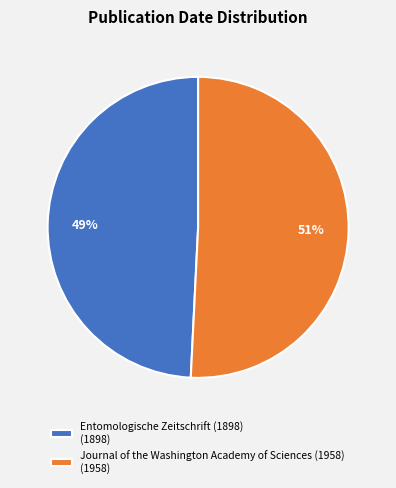

Which category accounts for the majority?

Journal of the Washington Academy of Sciences (1958)